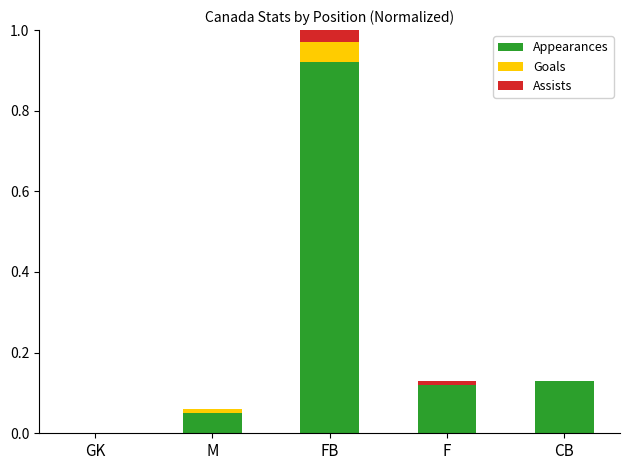

True or false: Appearances has a value of 0.0 at M.

True